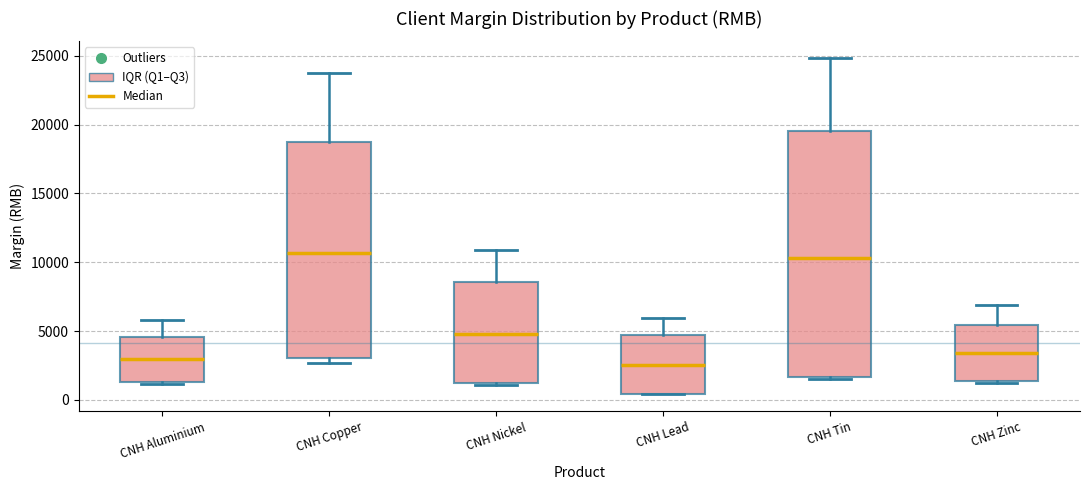

Which box is the tallest, from its lower edge to its upper edge?

CNH Tin